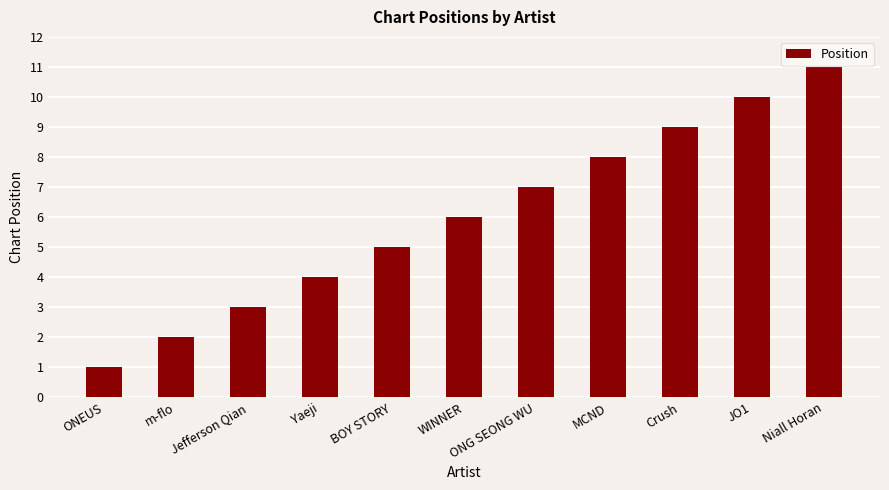

What is the minimum value shown in the chart?

1